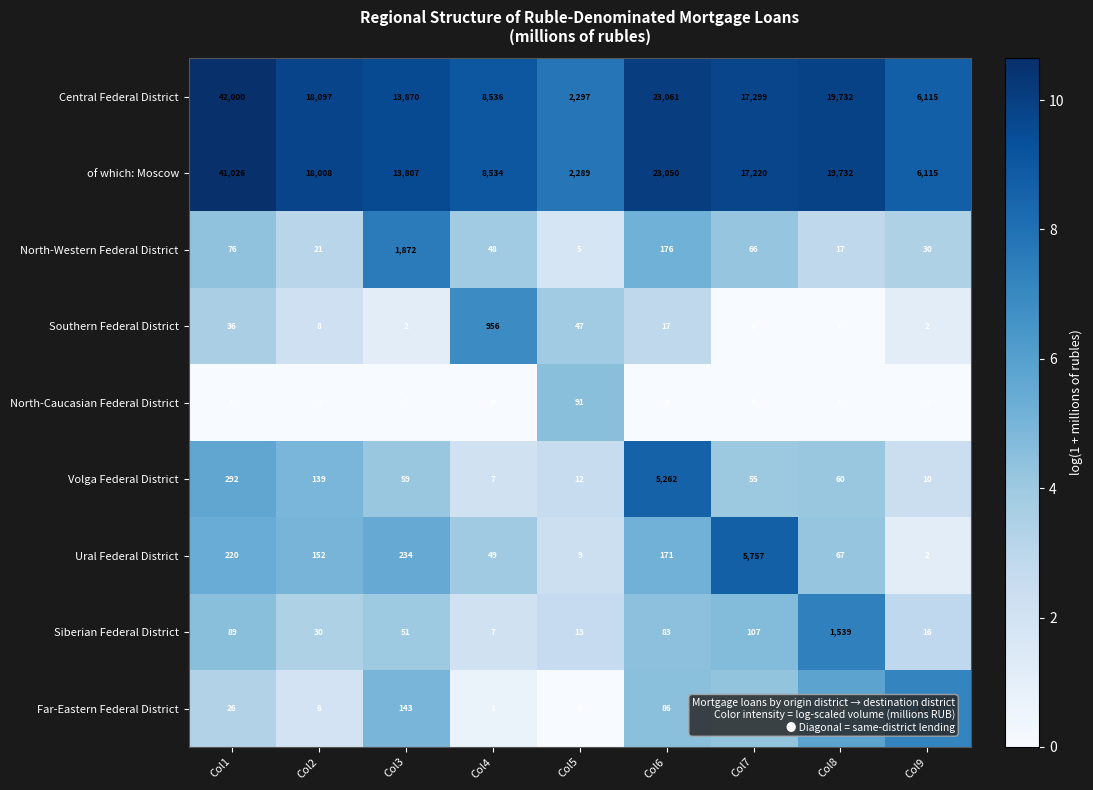

Rank the categories by of which: Moscow value from lowest to highest.

Col5, Col9, Col4, Col3, Col7, Col2, Col8, Col6, Col1